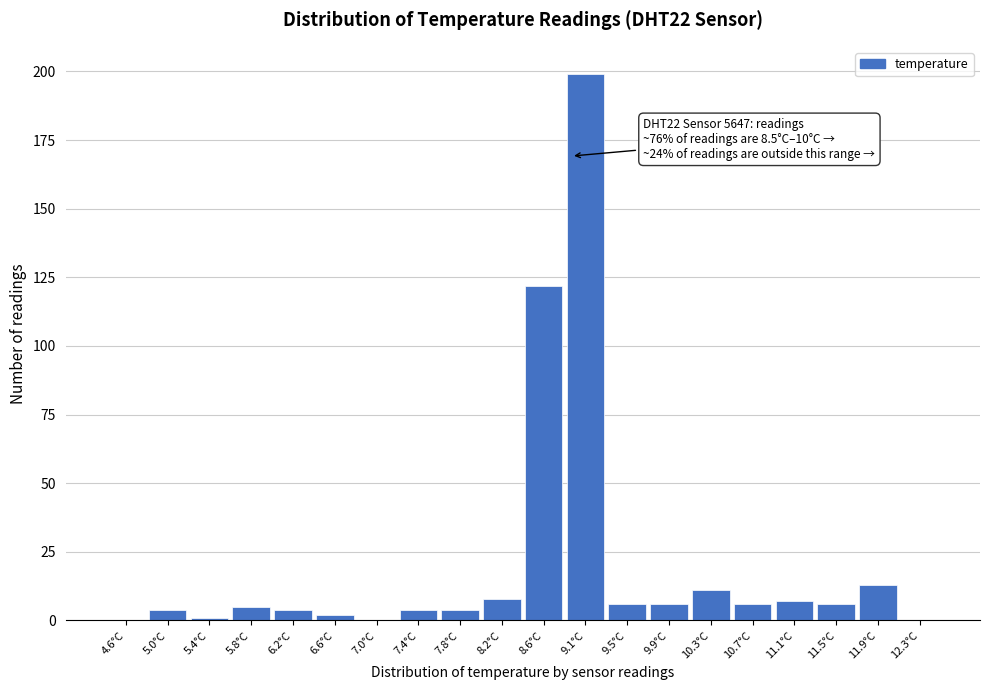

Reading right to left, extract all data points from this chart.

12.3°C=0	11.9°C=13	11.5°C=6	11.1°C=7	10.7°C=6	10.3°C=11	9.9°C=6	9.5°C=6	9.1°C=199	8.6°C=122	8.2°C=8	7.8°C=4	7.4°C=4	7.0°C=0	6.6°C=2	6.2°C=4	5.8°C=5	5.4°C=1	5.0°C=4	4.6°C=0